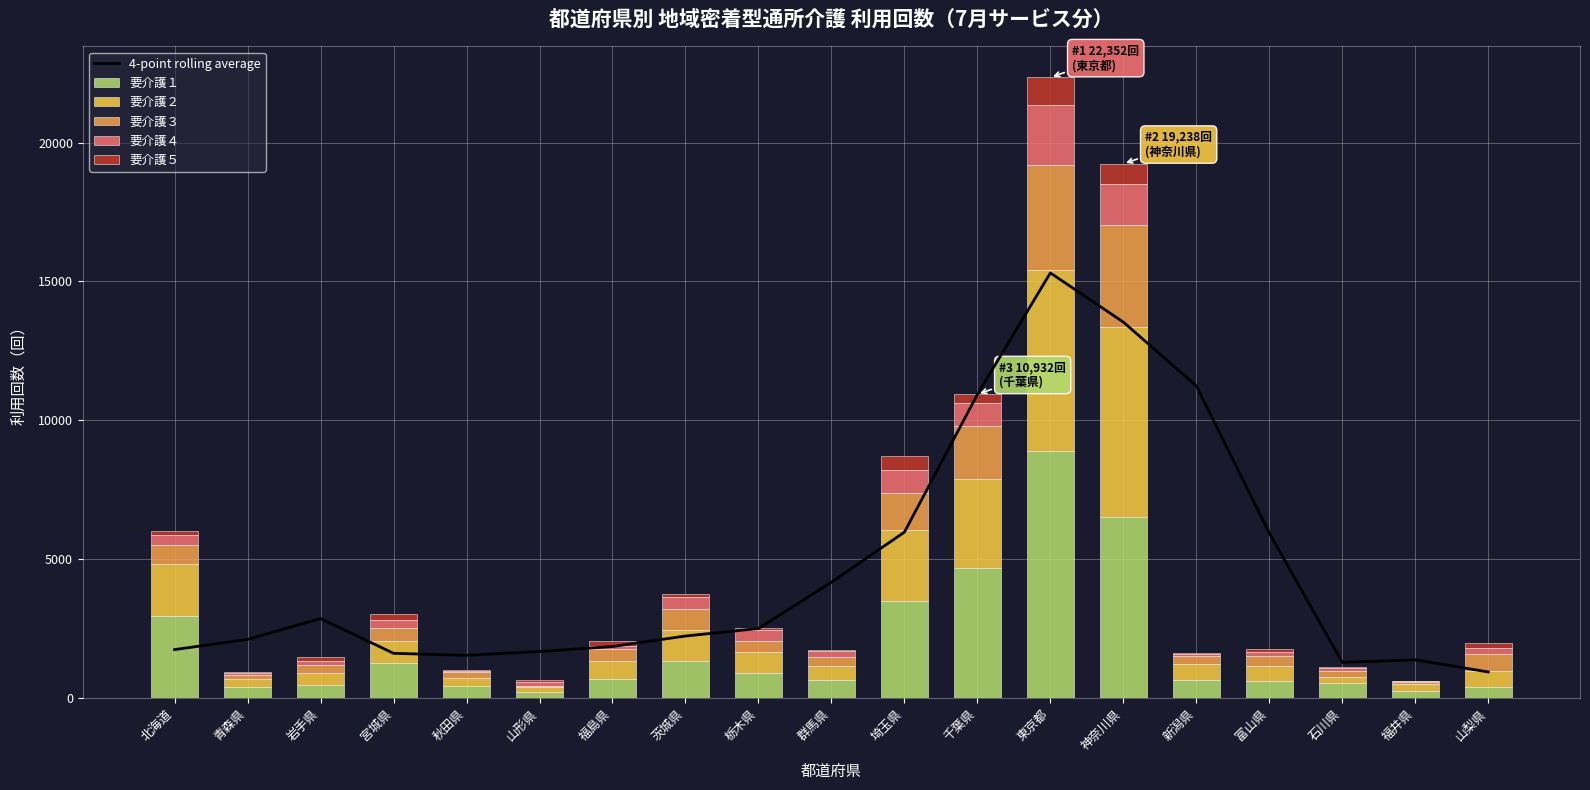

What are all the series names shown in the legend?

4-point rolling average, 要介護１, 要介護２, 要介護３, 要介護４, 要介護５